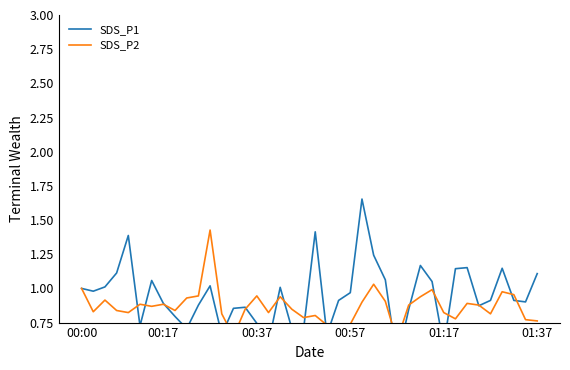

What is the total value across all series at 00:17?

1.8